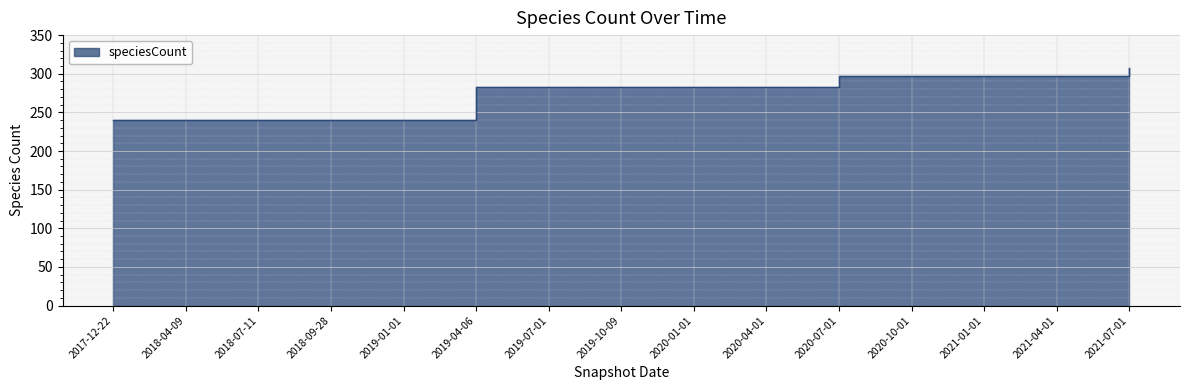

How many data points are above 283?

5